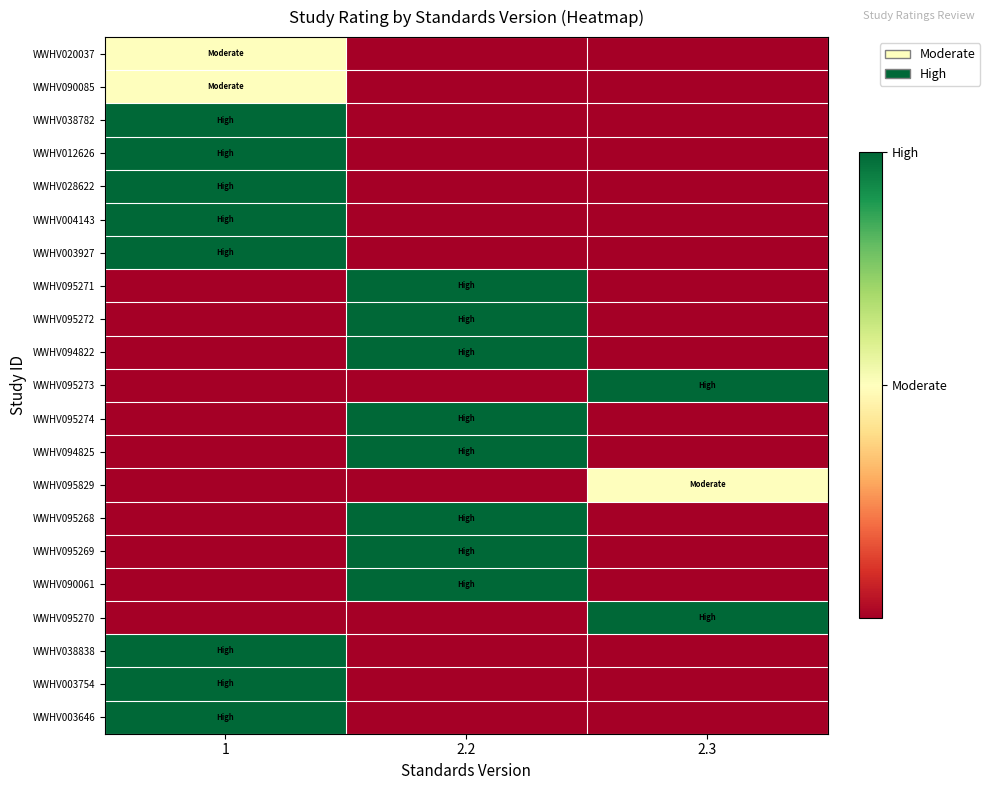

What is the total value across all series at 1?

9.0